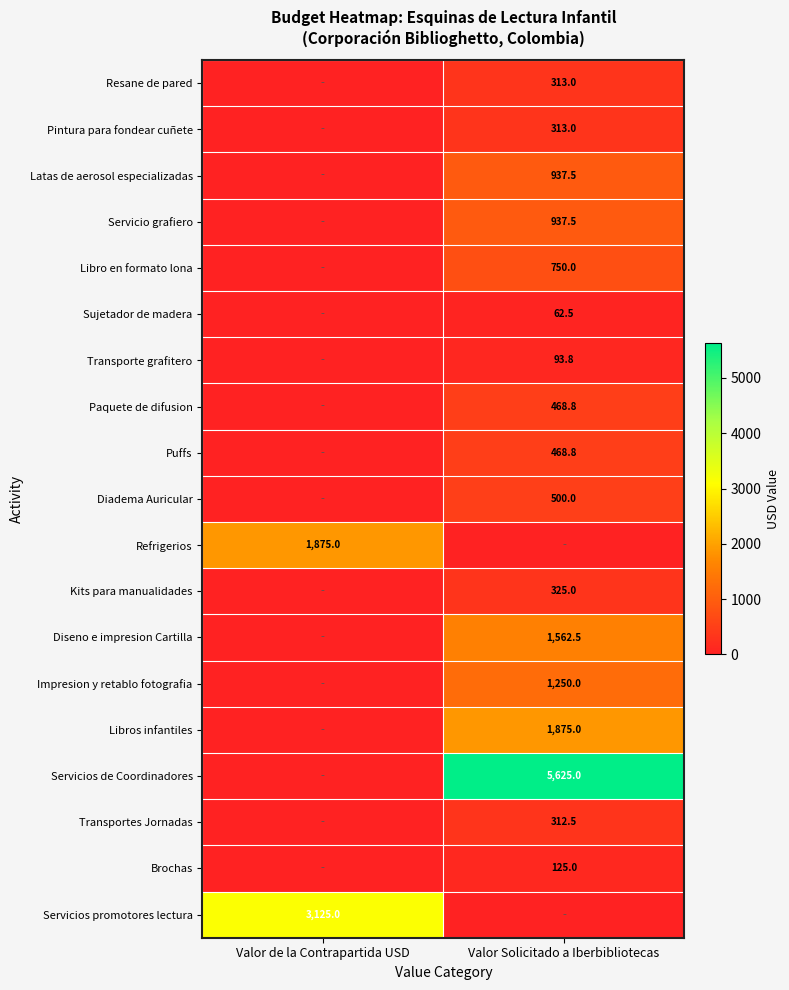

The value of Transporte grafitero at Valor Solicitado a Iberbibliotecas is 93.8. True or false?

True